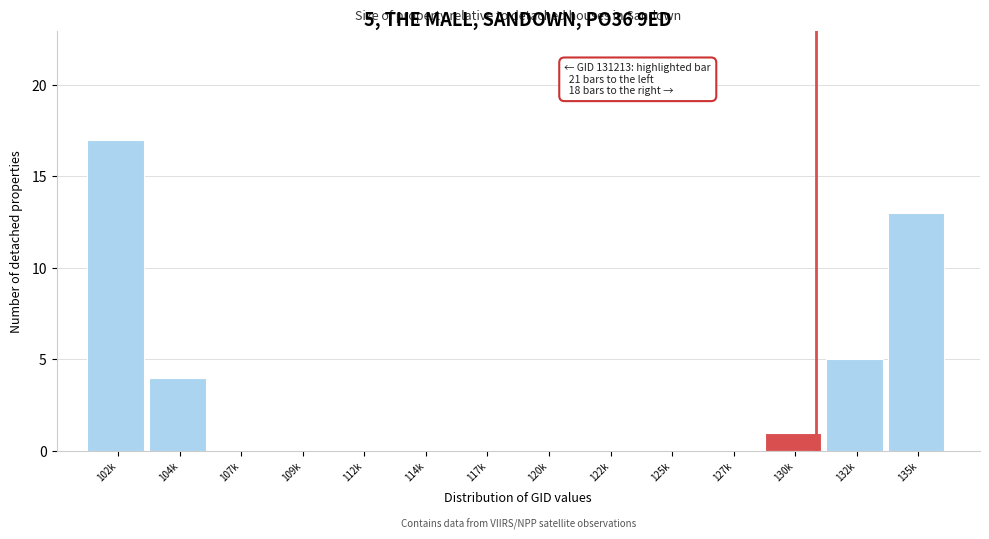

Reading right to left, extract all data points from this chart.

135k=13	132k=5	130k=1	127k=0	125k=0	122k=0	120k=0	117k=0	114k=0	112k=0	109k=0	107k=0	104k=4	102k=17